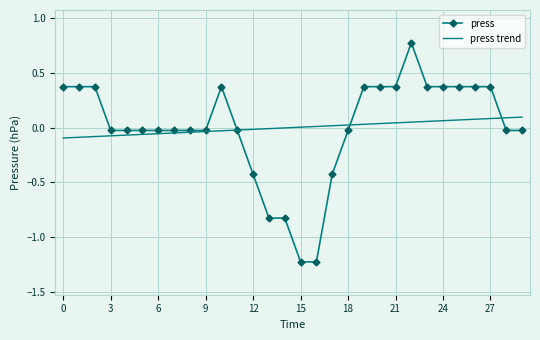

After their last crossing, which series has the higher values: press or press trend?

press trend